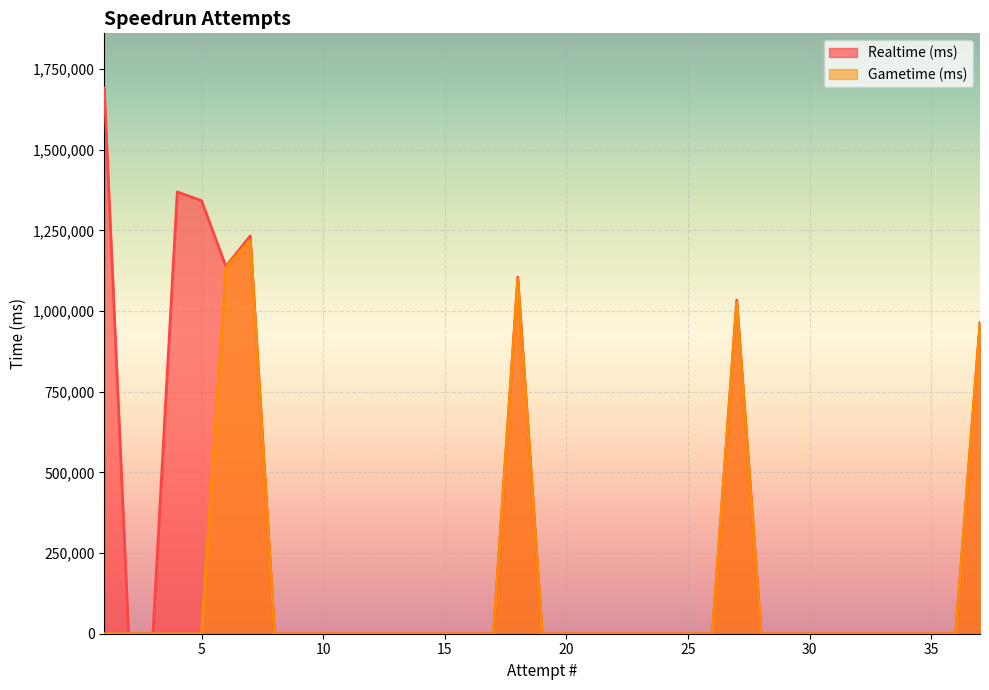

Does the chart display data point markers on the line(s)?

No